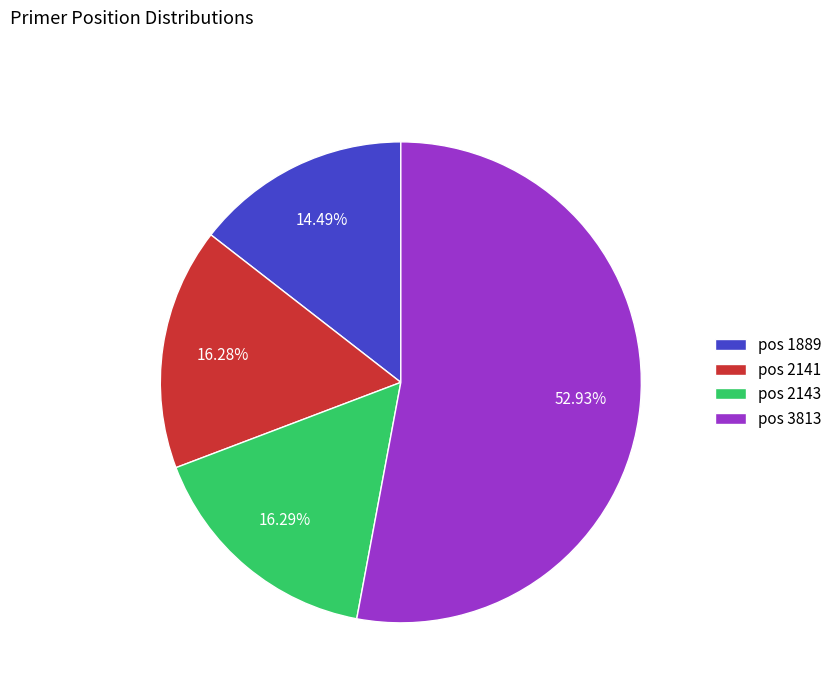

What is the ratio of the value at pos 2141 to the value at pos 2143?

1.0